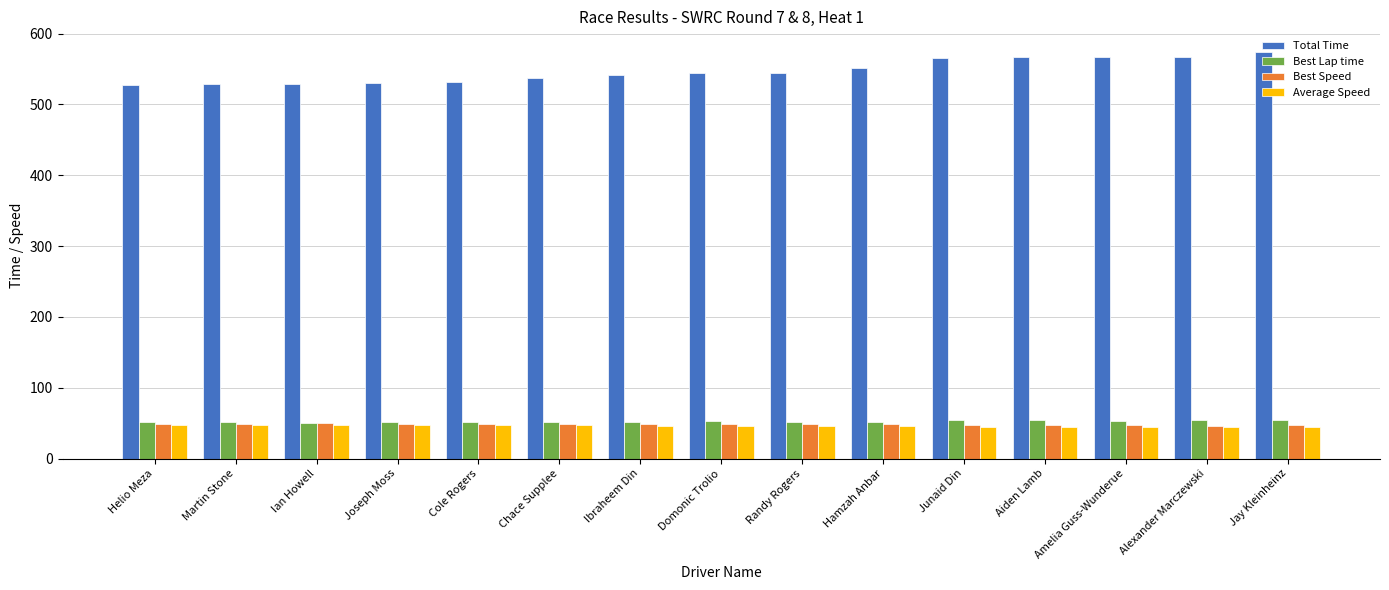

What is the difference between the maximum and minimum values in the Best Lap time series?

3.3